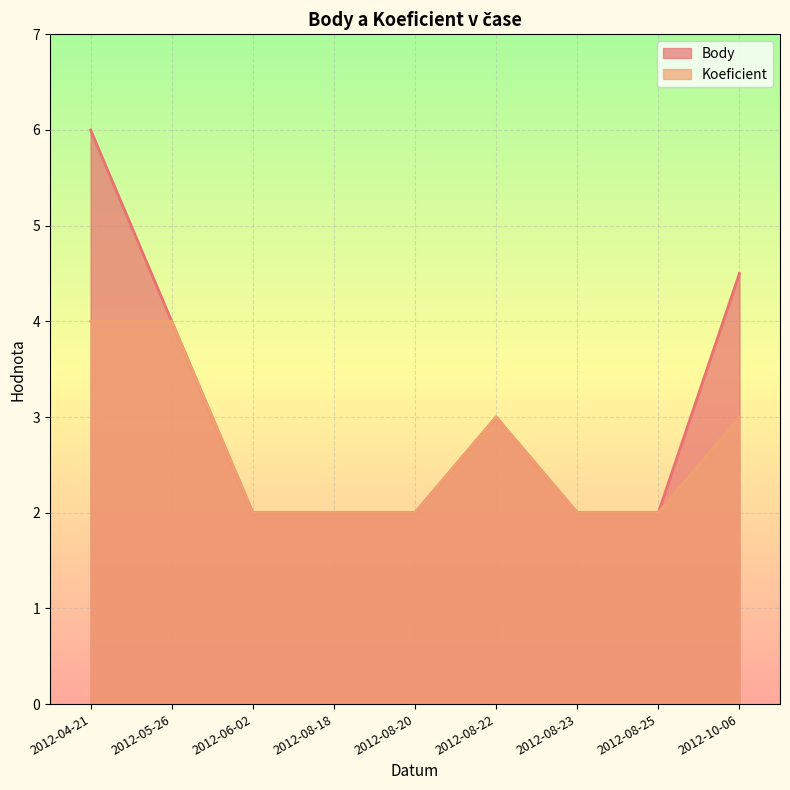

Reading left to right, list all the values displayed in this chart.

Body: 2012-04-21=6.0	2012-05-26=4.0	2012-06-02=2.0	2012-08-18=2.0	2012-08-20=2.0	2012-08-22=3.0	2012-08-23=2.0	2012-08-25=2.0	2012-10-06=4.5
Koeficient: 2012-04-21=4.0	2012-05-26=4.0	2012-06-02=2.0	2012-08-18=2.0	2012-08-20=2.0	2012-08-22=3.0	2012-08-23=2.0	2012-08-25=2.0	2012-10-06=3.0